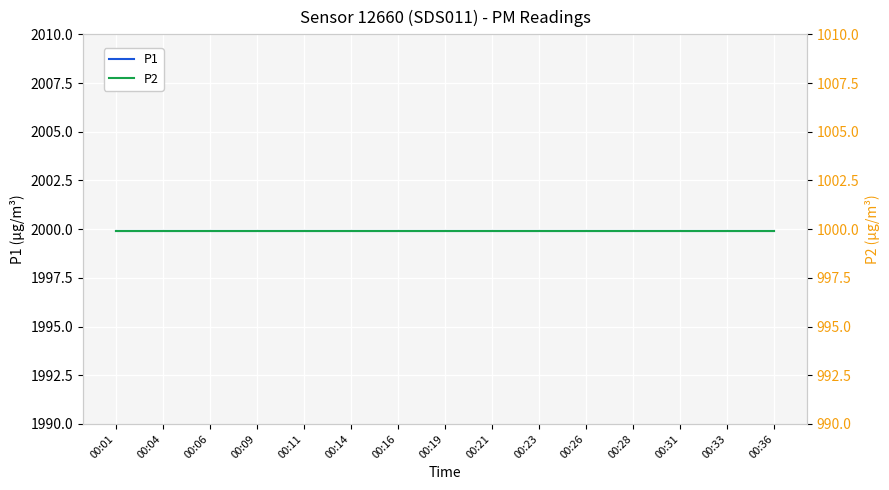

How many lines are shown in the chart?

2